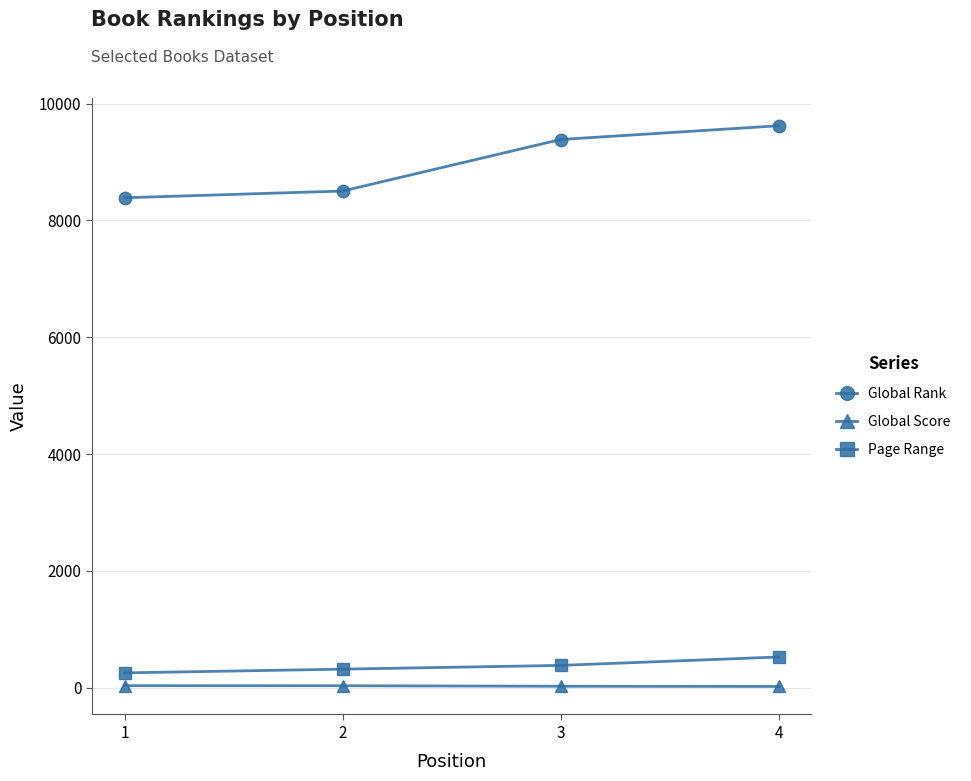

At which label does Global Rank reach its minimum?

1